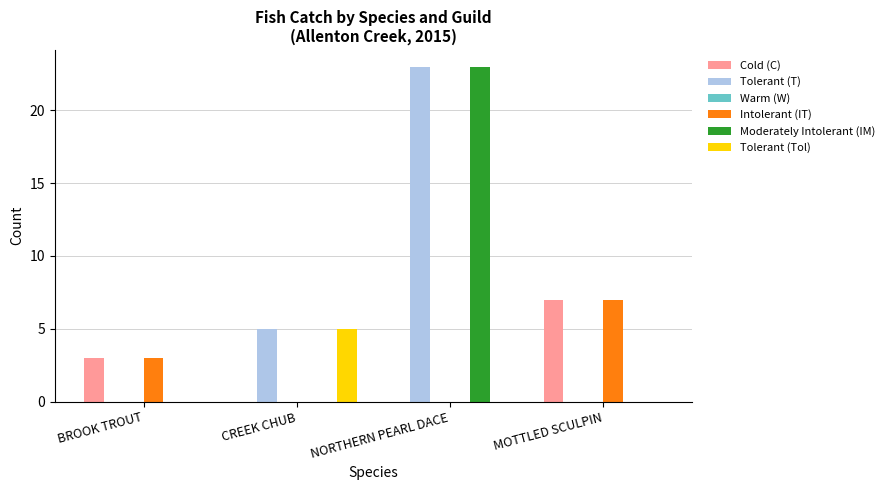

At which category does the chart reach its peak across all series?

NORTHERN PEARL DACE